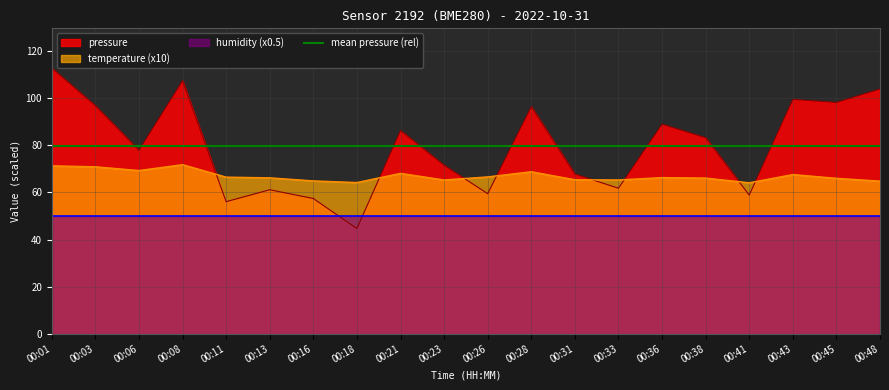

Which category has the lowest value in the pressure series?

00:18